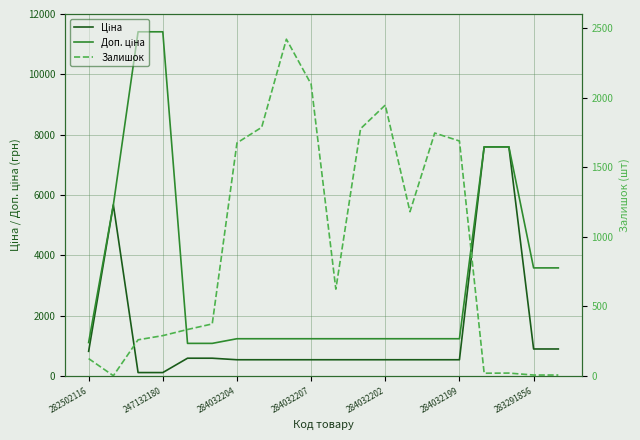

Which series changed the most between 7 and 10?

Залишок